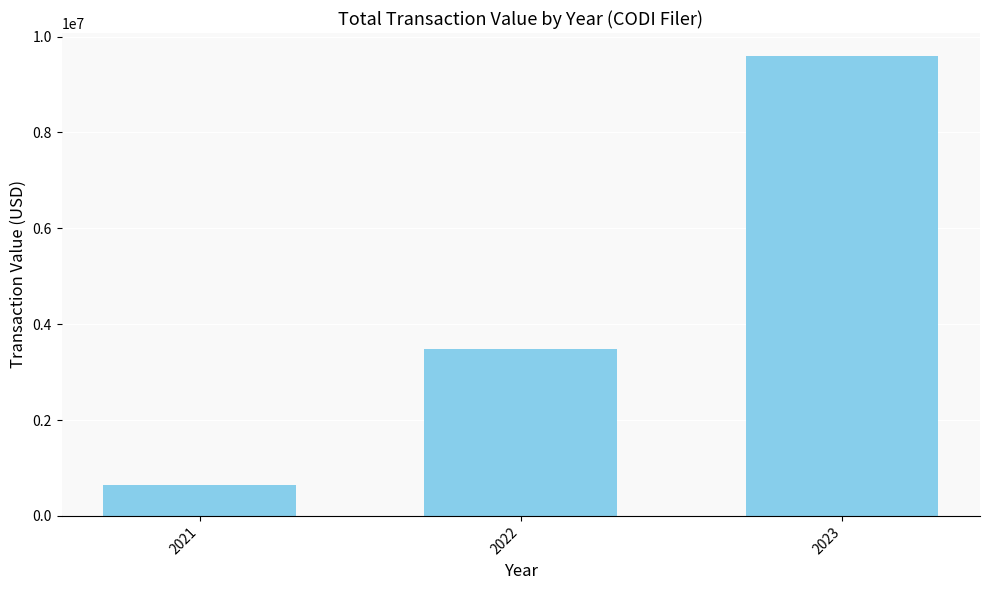

Count the values in the range 634425 to 9595774.

3